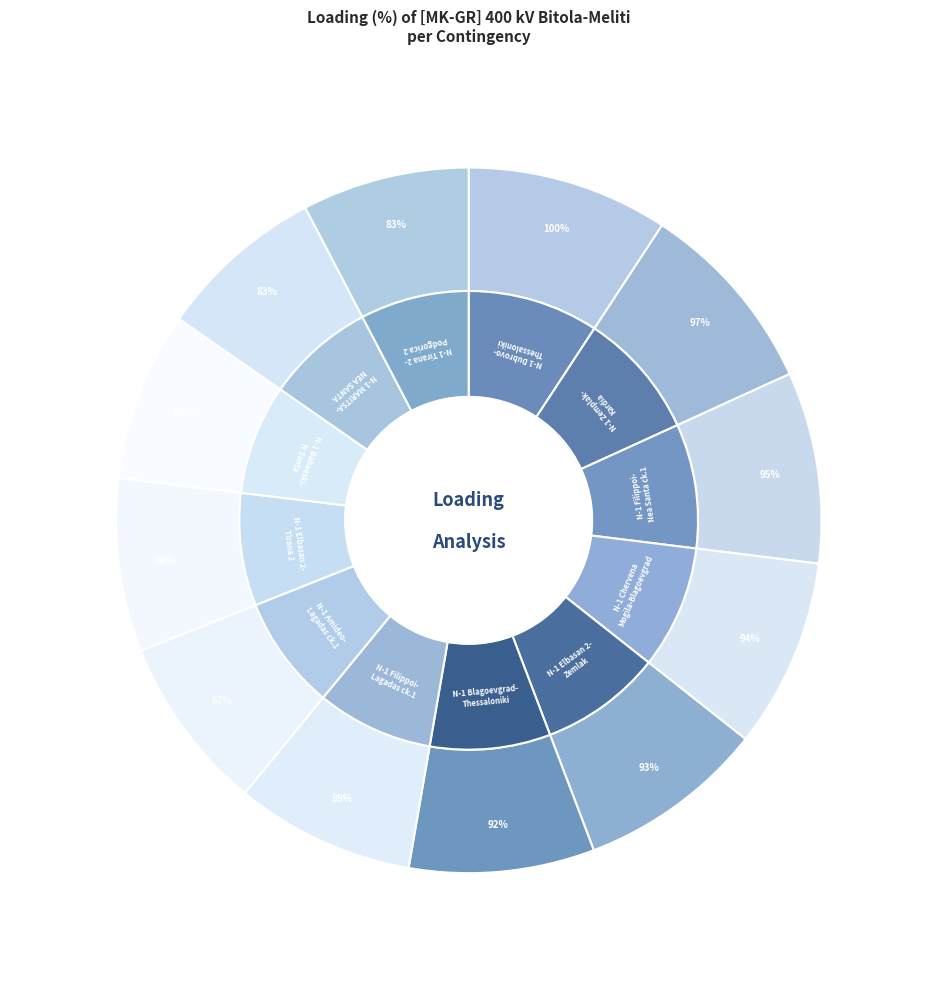

Count the number of slices in the pie.

12